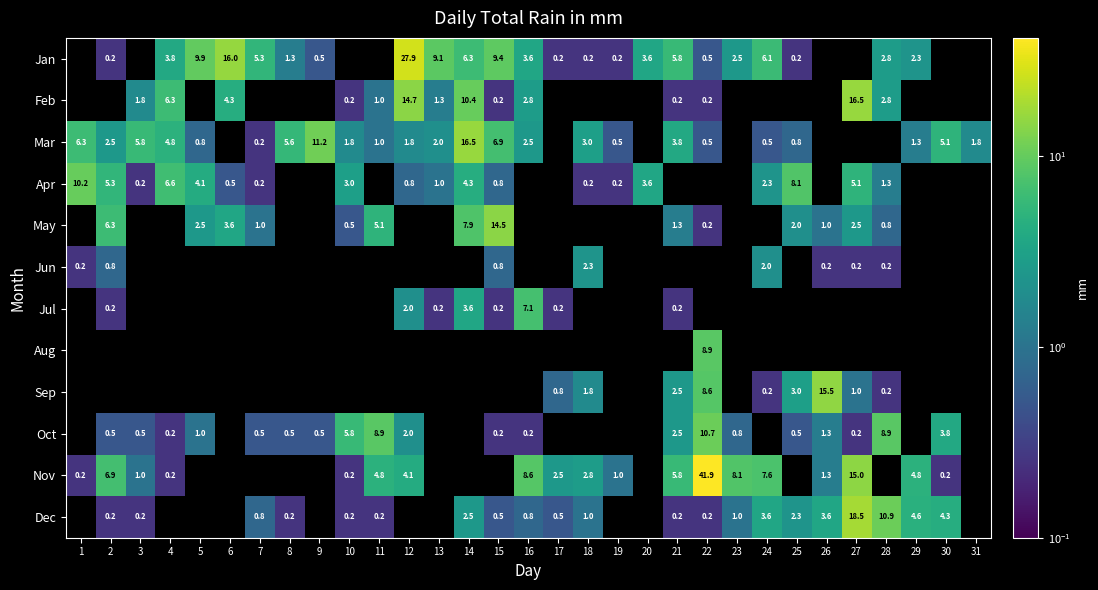

Is the value of Oct at 8 greater than the value of Jul at 16?

No